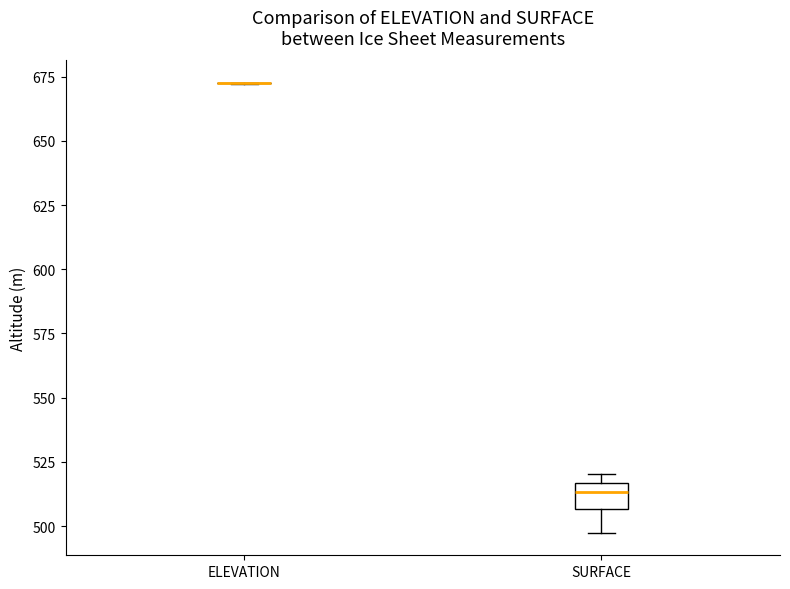

Reading left to right, transcribe this box plot: for each box, give where its median line is, the range the box spans, and where its two whiskers end, as read against the y-axis. The values are not printed on the chart, so give them approximately, as read against the axis.

ELEVATION: box collapsed to a line at 670, whiskers 670 to 675
SURFACE: median 515 (inside the box), box 505 to 515, whiskers 495 to 520